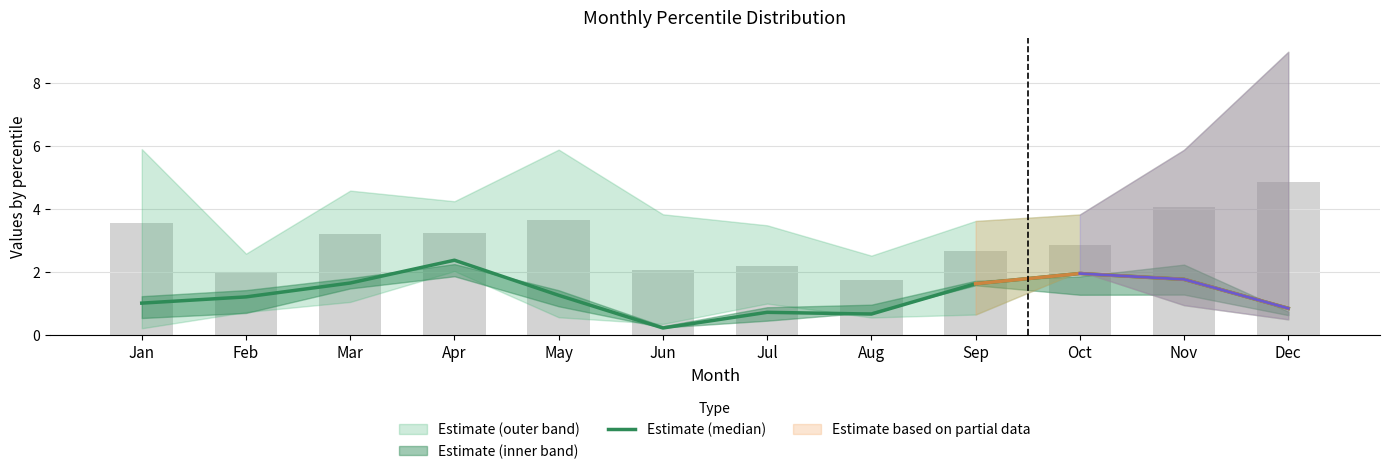

Rank the categories by value from lowest to highest.

Jun, Aug, Jul, Dec, Jan, Feb, May, Sep, Mar, Nov, Oct, Apr